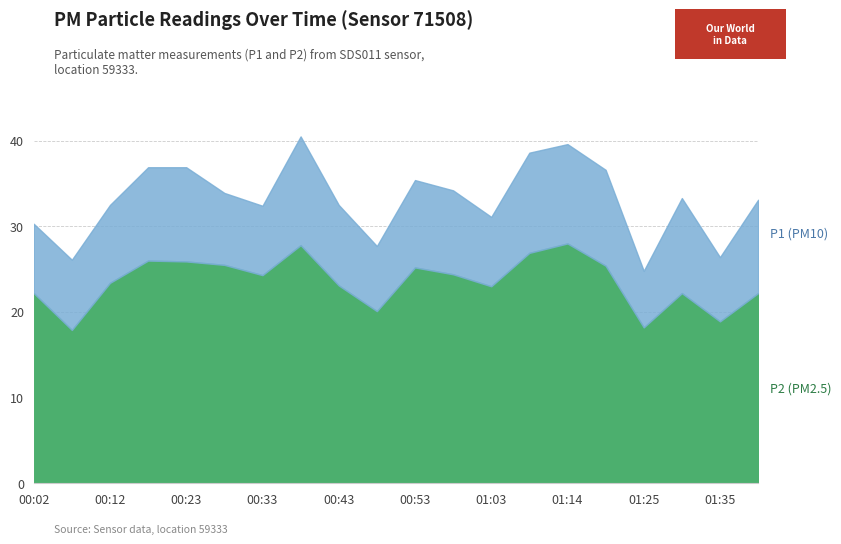

True or false: P2 has more than 1 points higher than both neighbors.

True